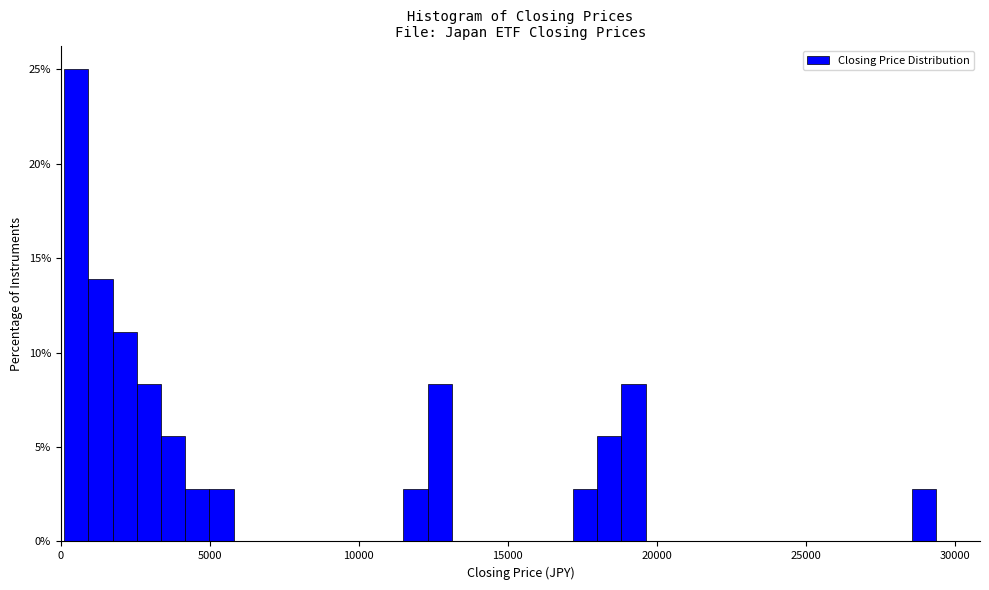

Around what value on the x-axis is the tallest bar? Give the approximate position of its centre, as read against the axis.

500